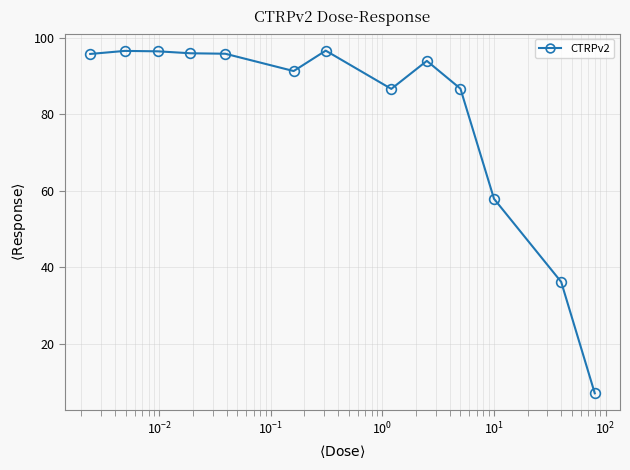

What is the greatest value displayed?

96.6